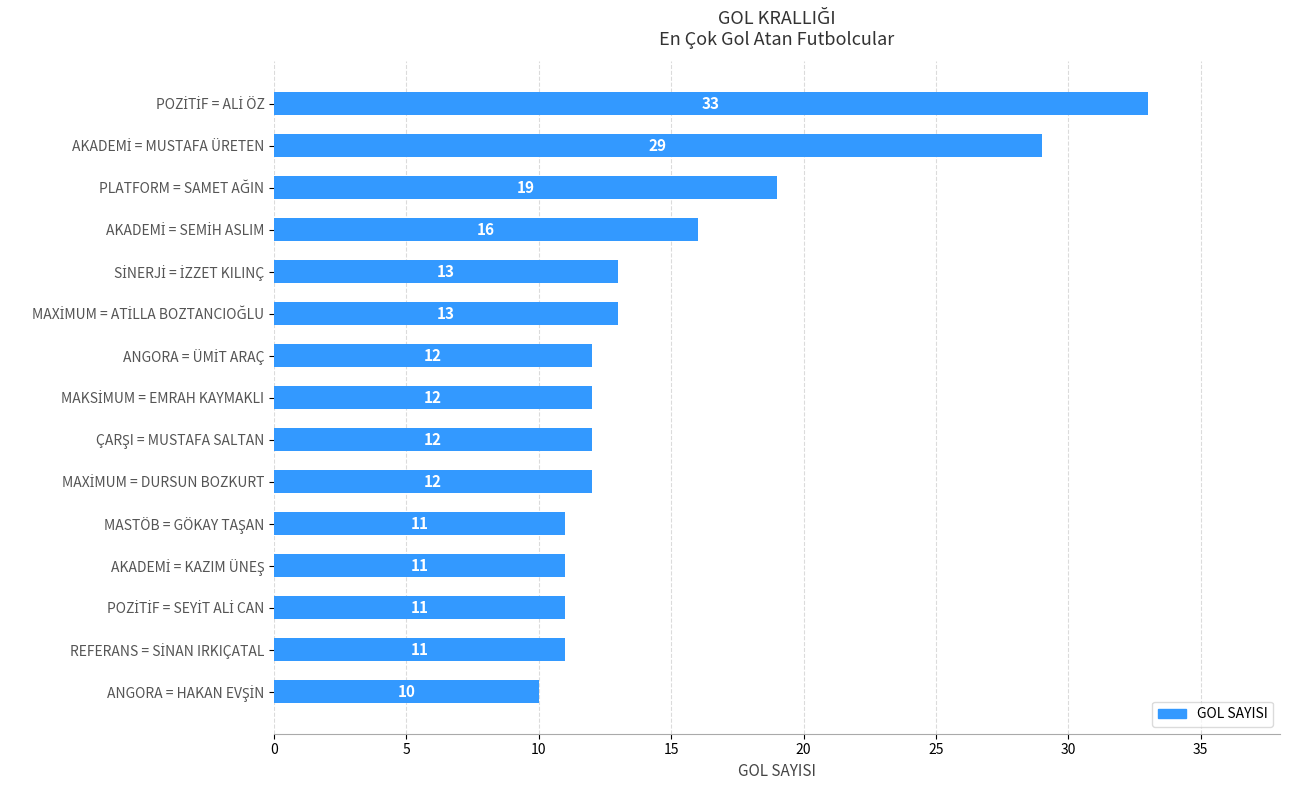

What is the sum of all values?

225